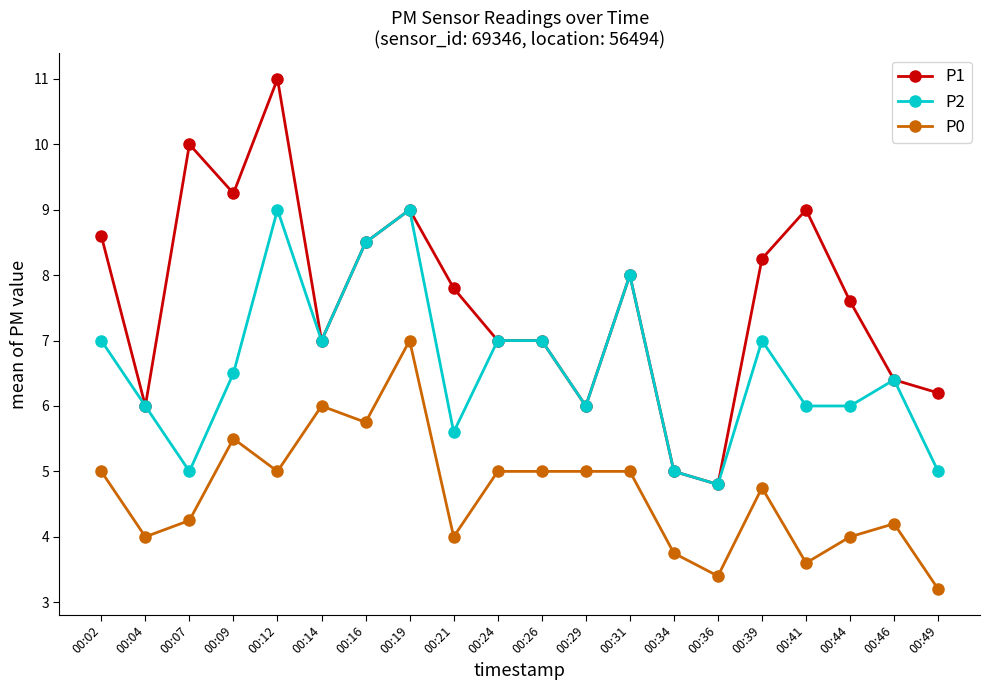

How many values in the P0 series are below 5?

10